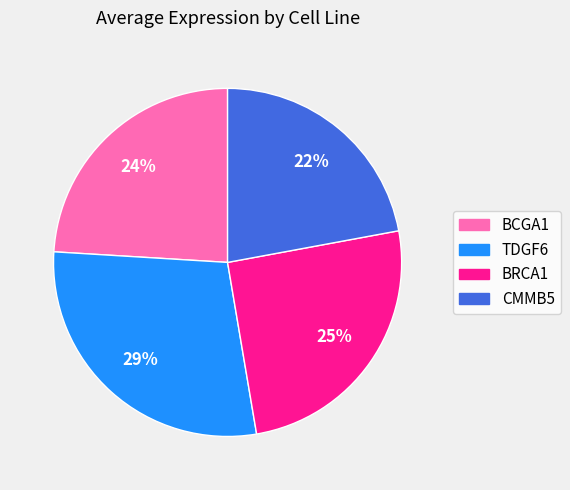

How many slices are in this pie chart?

4